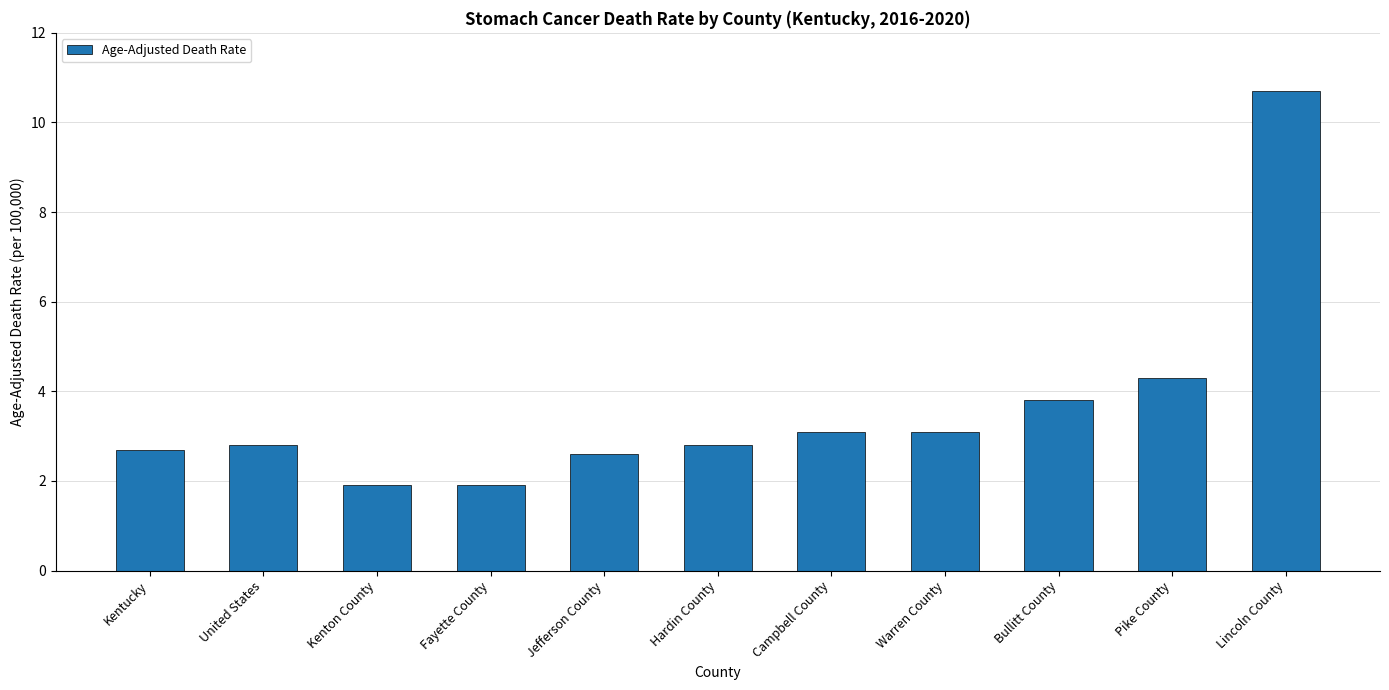

Which category has the highest value across all series?

Lincoln County